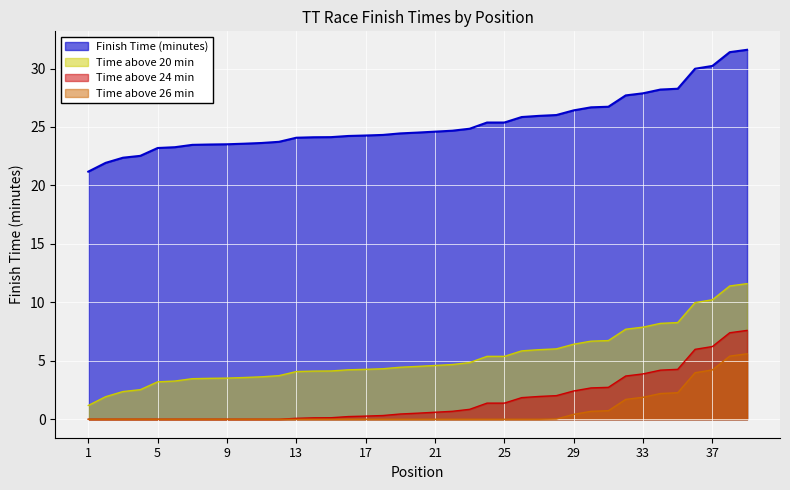

The value at 25 is 9.2. True or false?

False